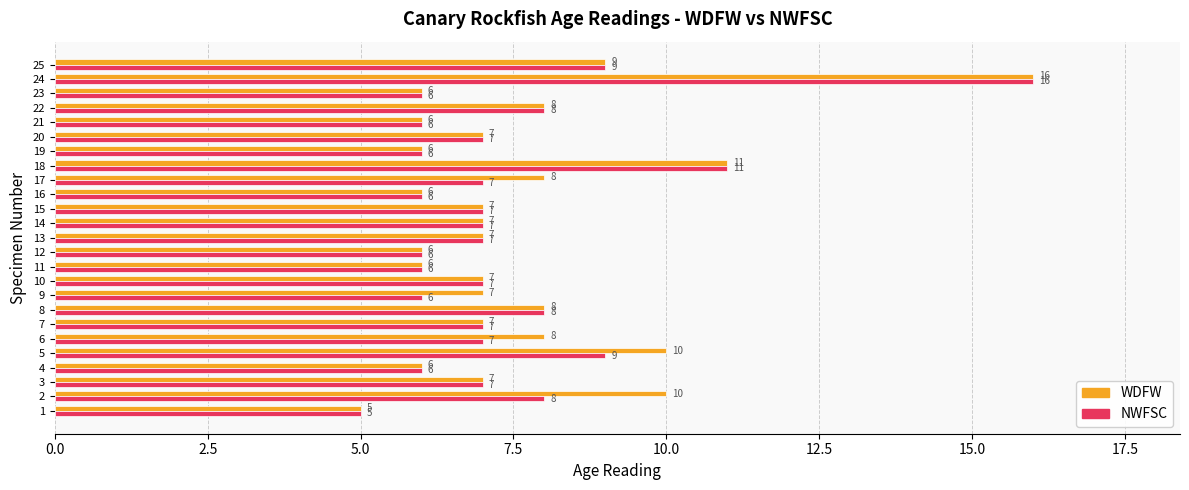

What is the average value of the NWFSC series?

7